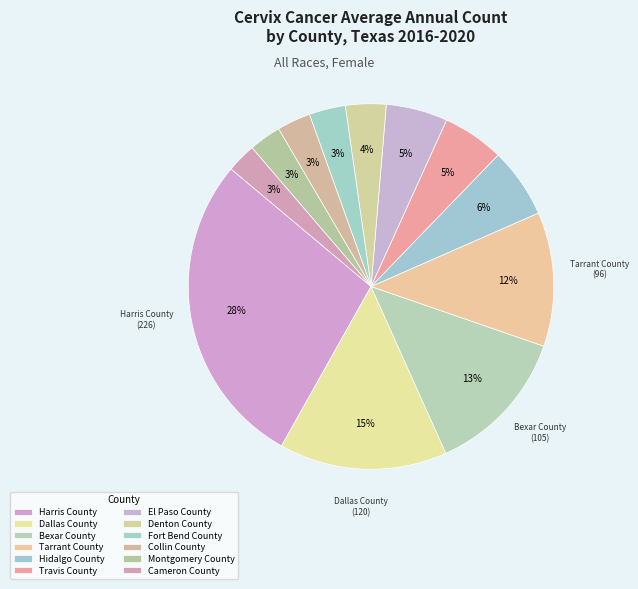

Combined, do Fort Bend County and Harris County account for over 50%?

No